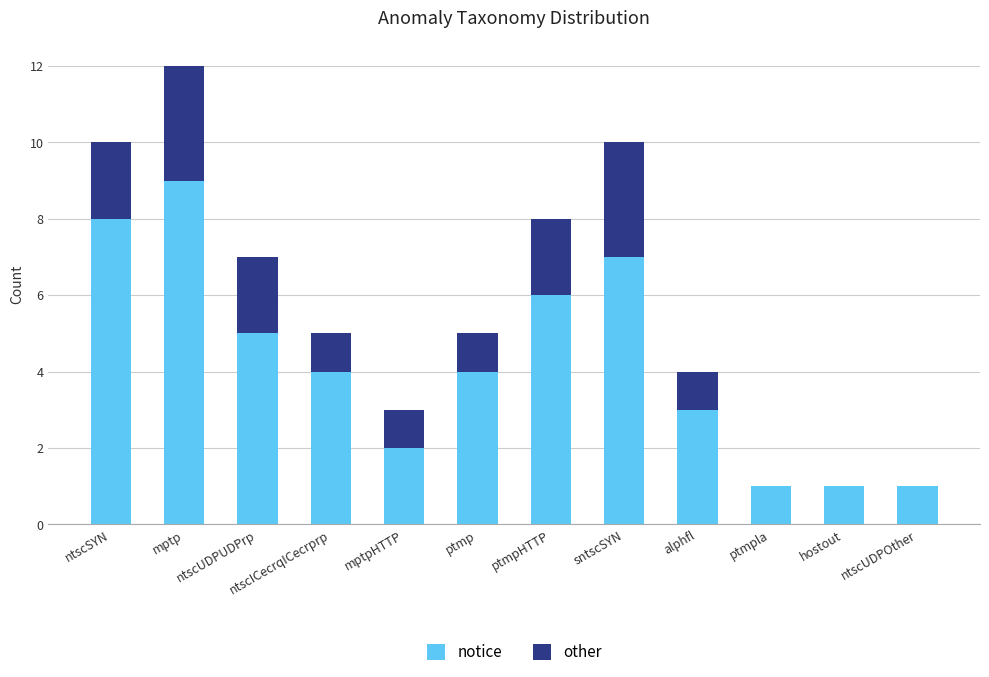

What is the difference between the notice values at ntscSYN and hostout?

7